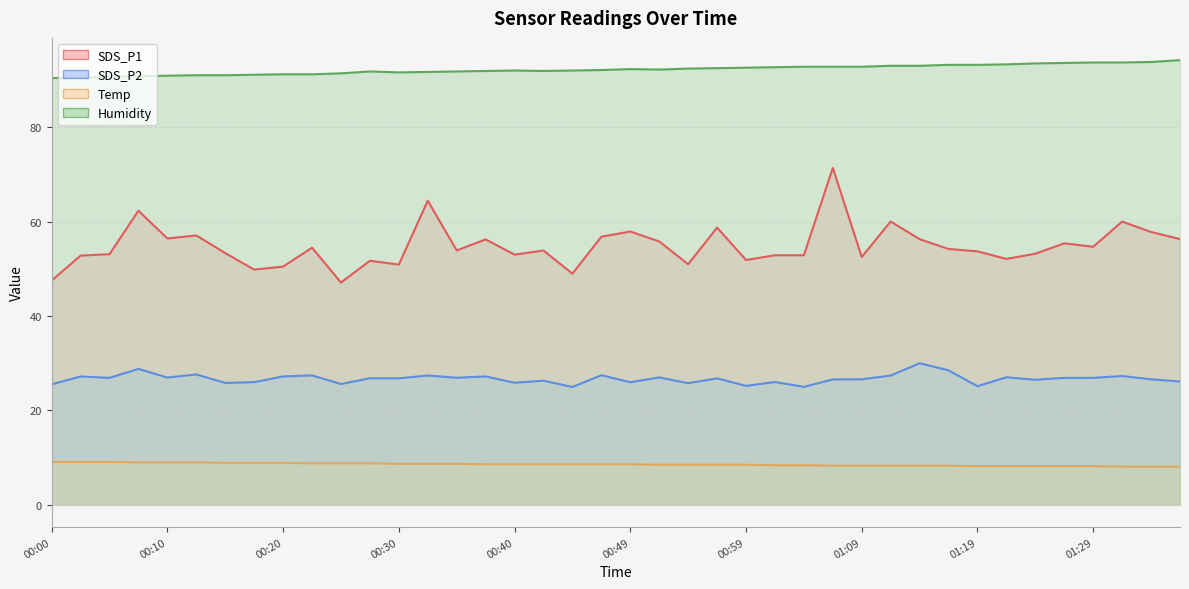

Is the value of Temp at 00:15 greater than the value of Humidity at 01:16?

No